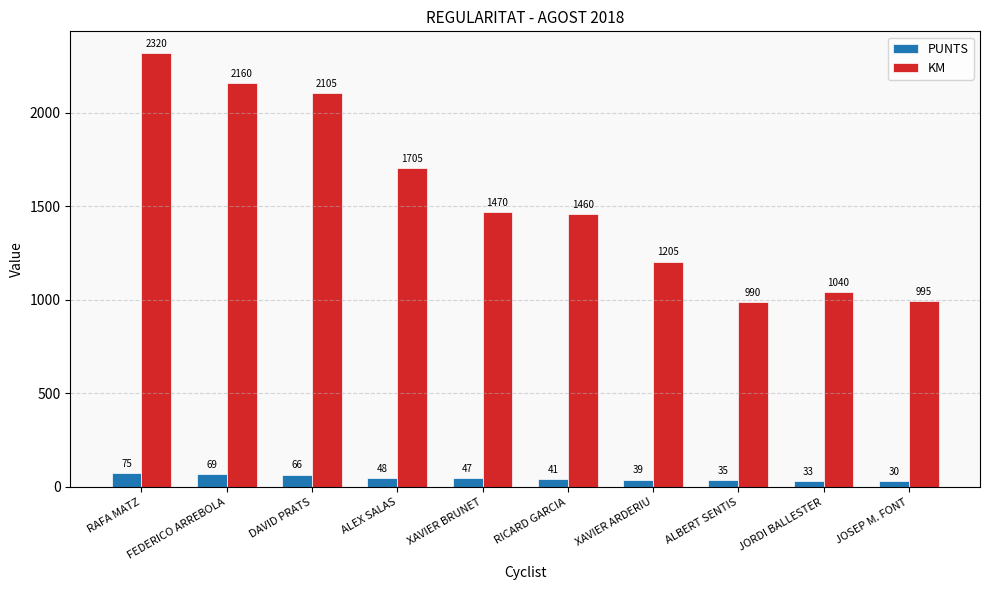

How many bars are there in total?

20